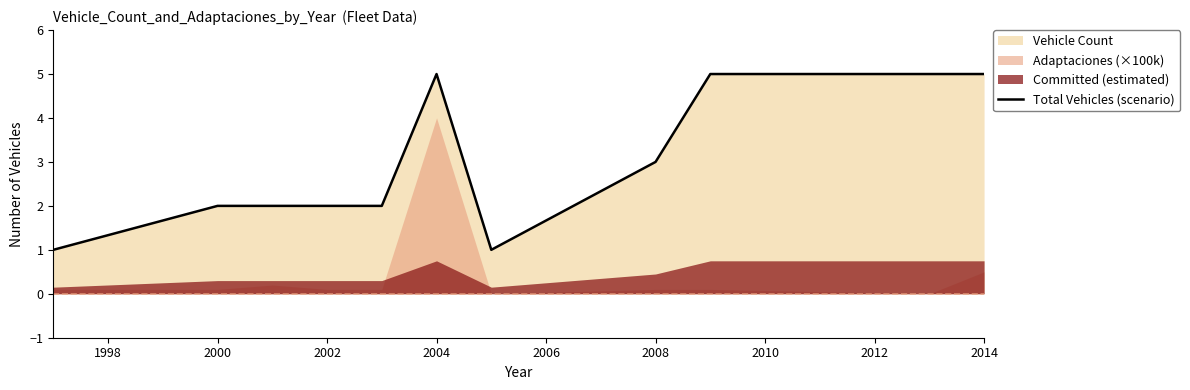

True or false: Total Vehicles (scenario) has a value of 2 at 2002.

True